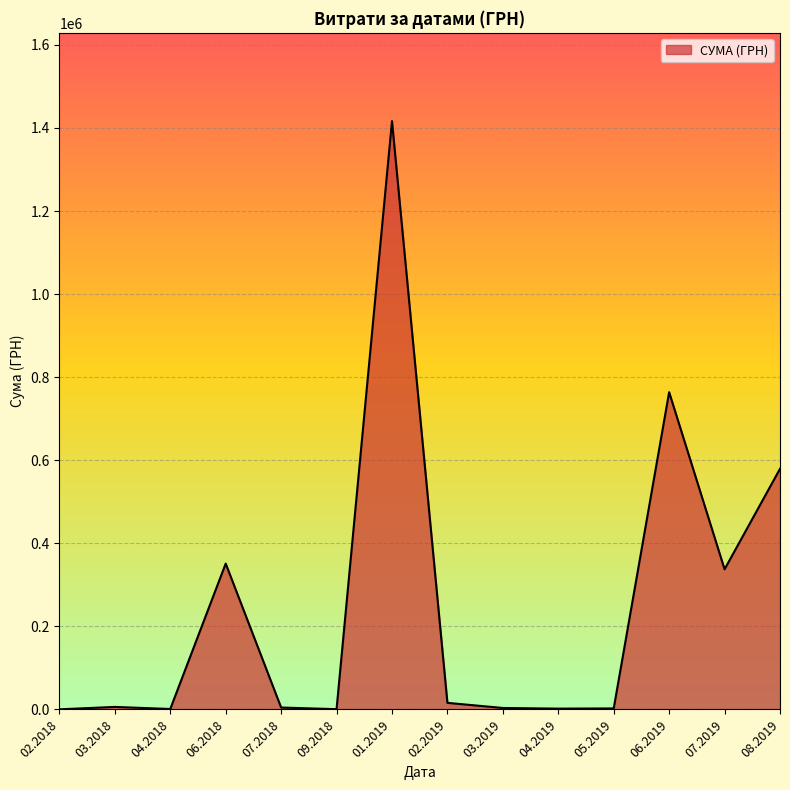

What is the smallest value displayed?

300.0